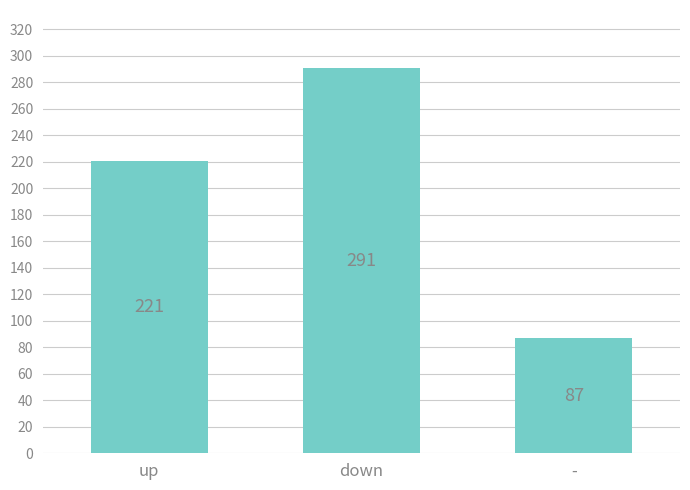

Count the number of categories in the chart.

3